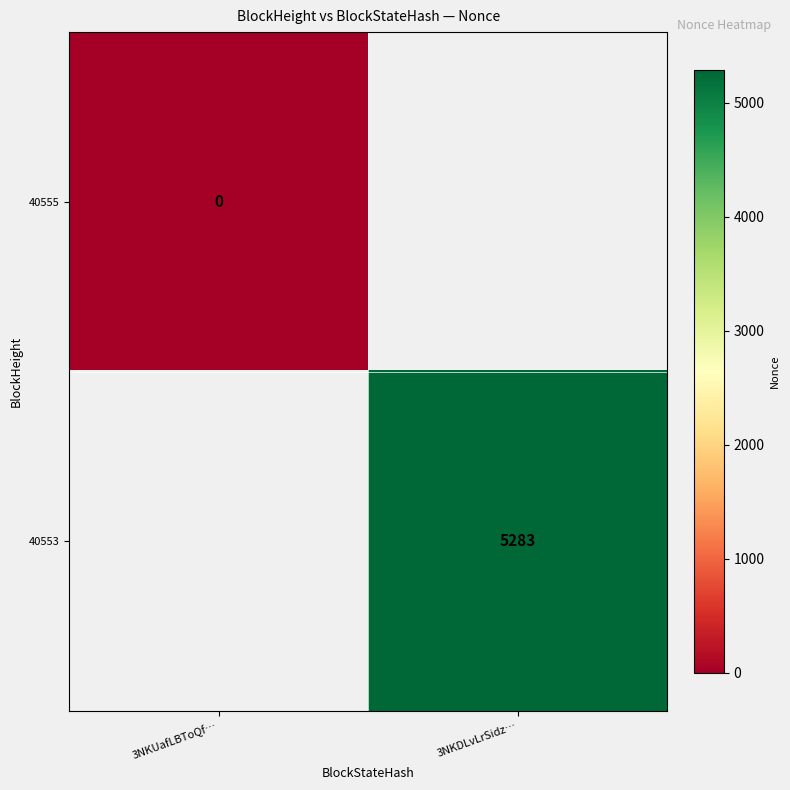

Is the value of 40555 at 3NKUafLBToQf… greater than the value of 40553 at 3NKDLvLrSidz…?

No